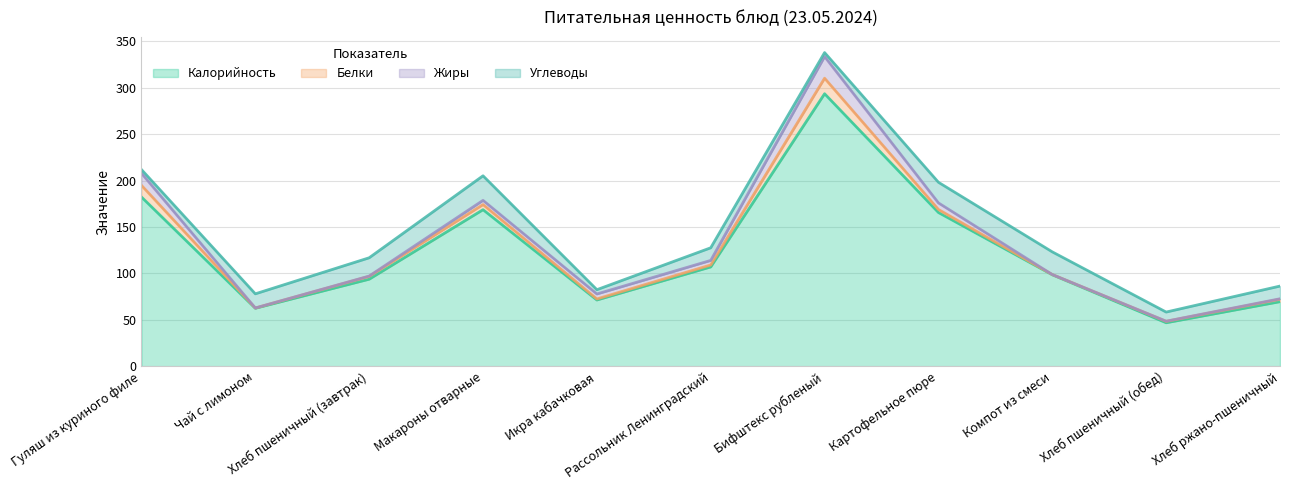

Which category has the highest value in the Углеводы series?

Макароны отварные